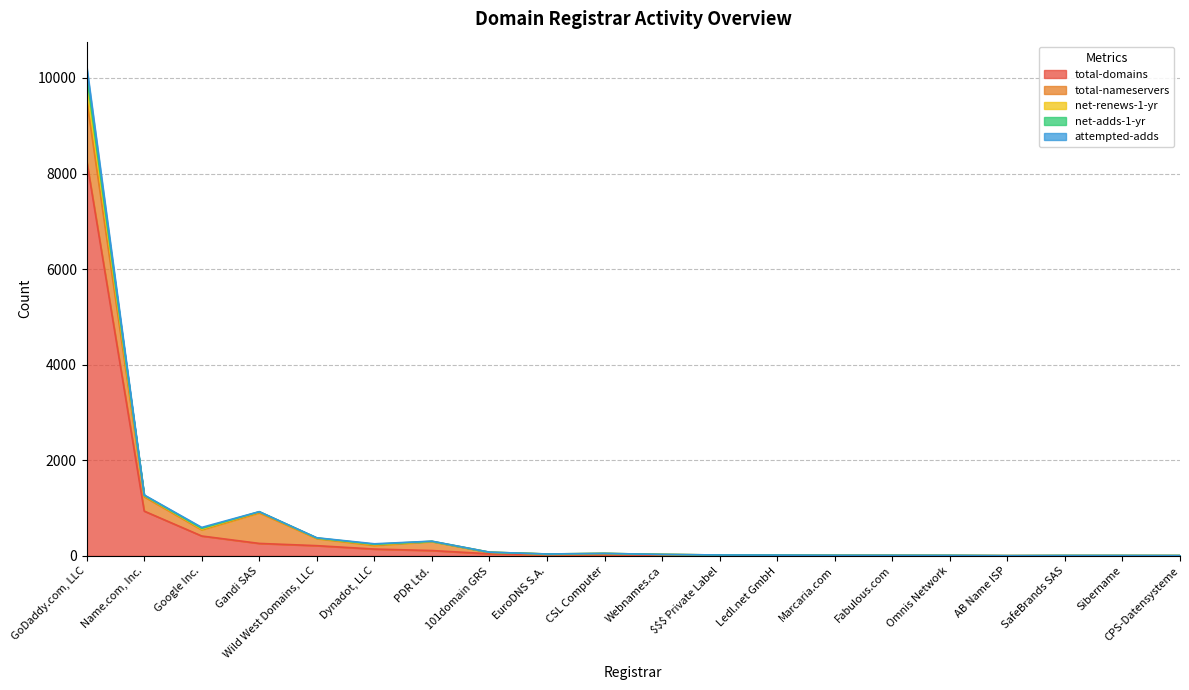

What is the maximum value for total-domains?

8268